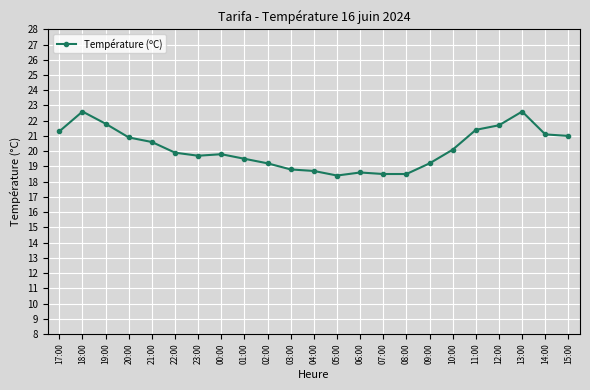

Approximately how many times larger is the value at 07:00 compared to 18:00?

0.8